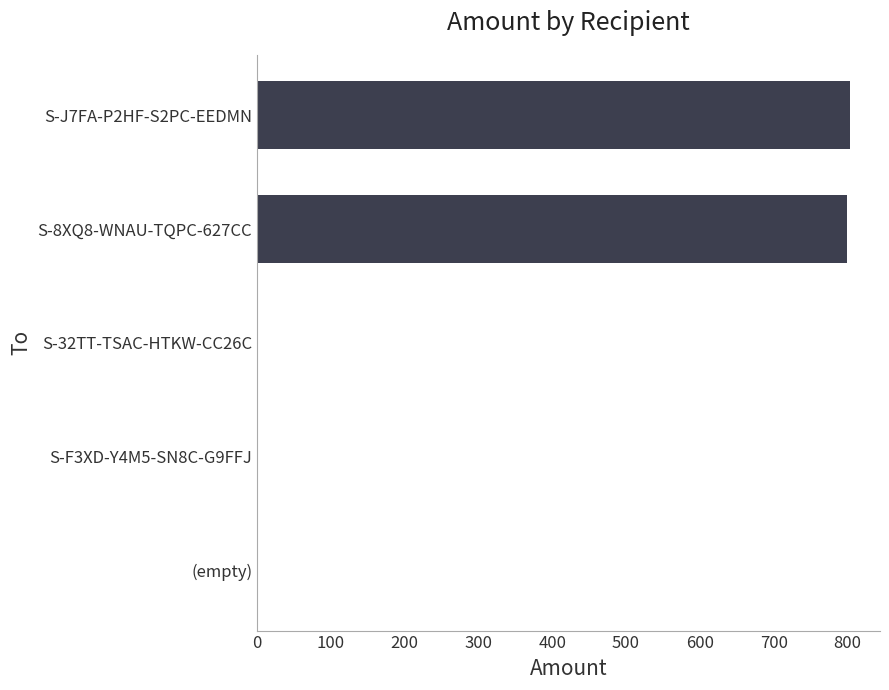

What is the sum of all values?

1603.8